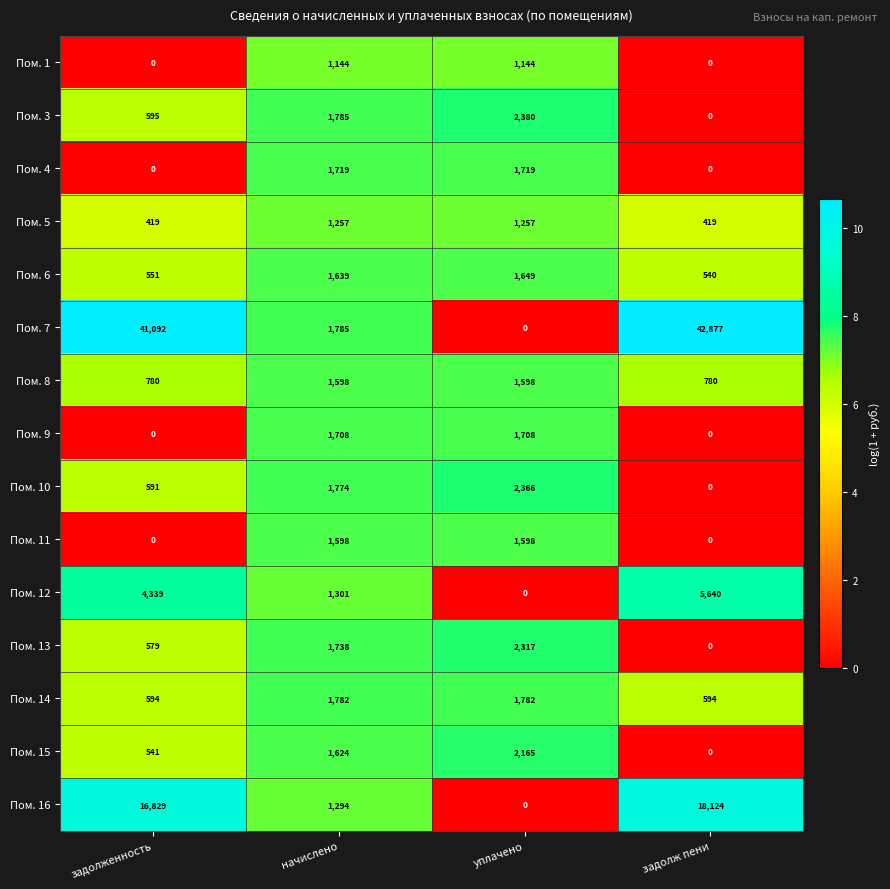

What is the spread (max minus min) of values at начислено?

641